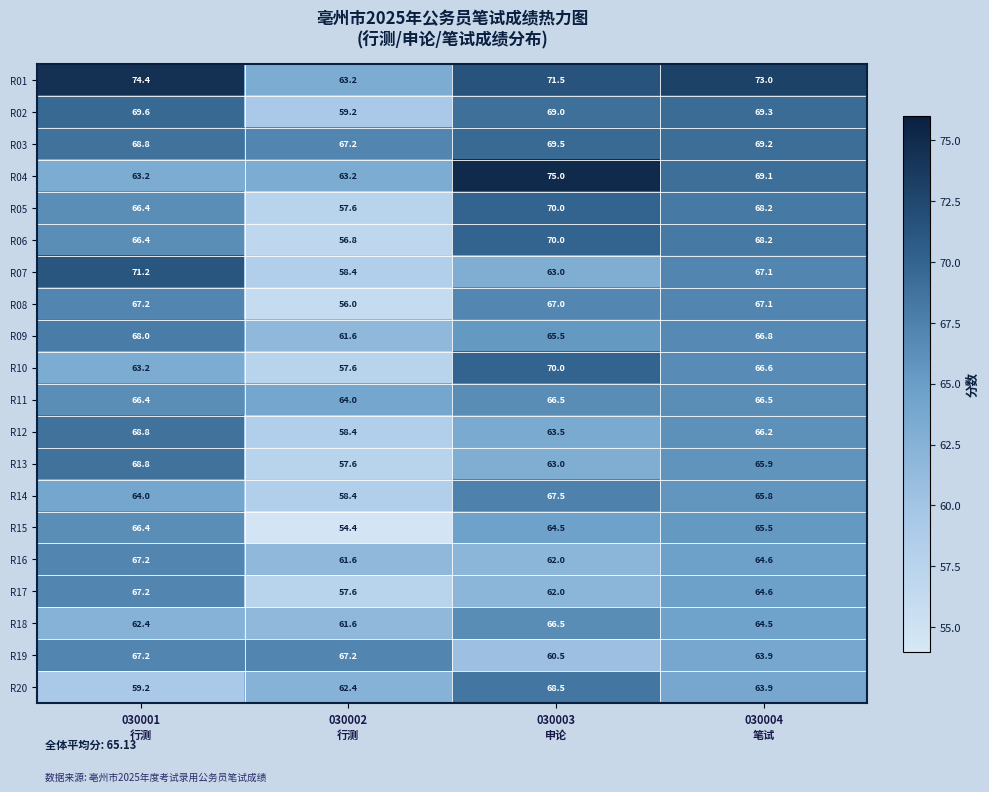

What is the sum of all R09 values?

261.9